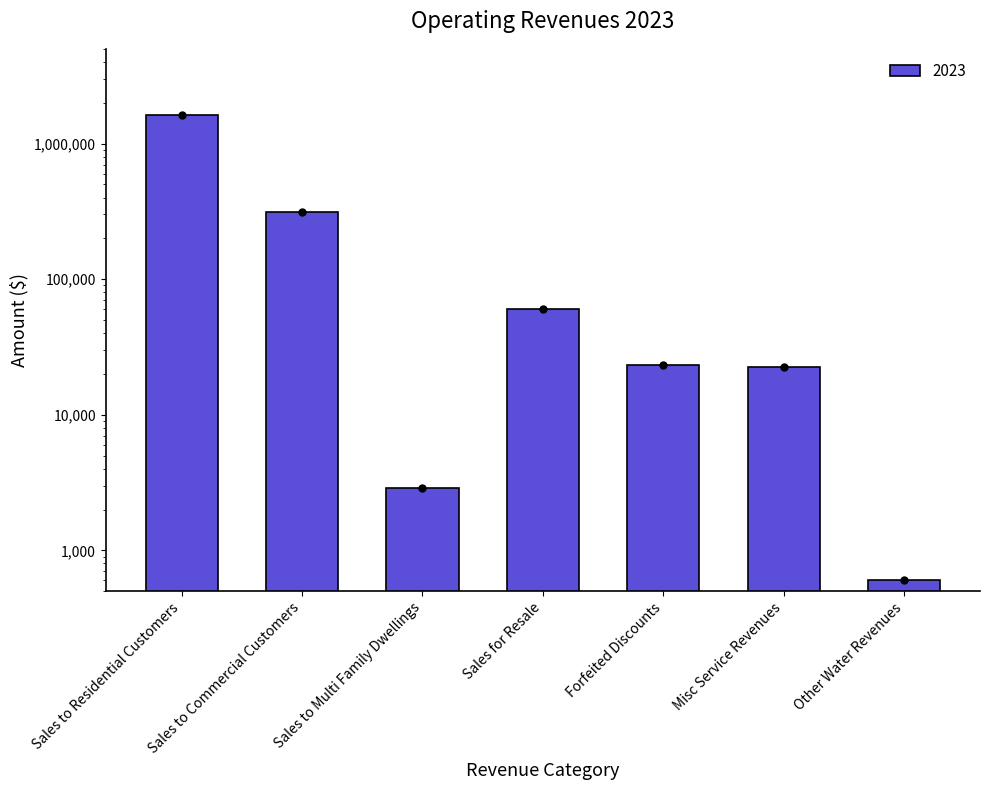

At which label does the data first exceed 23106?

Sales to Residential Customers